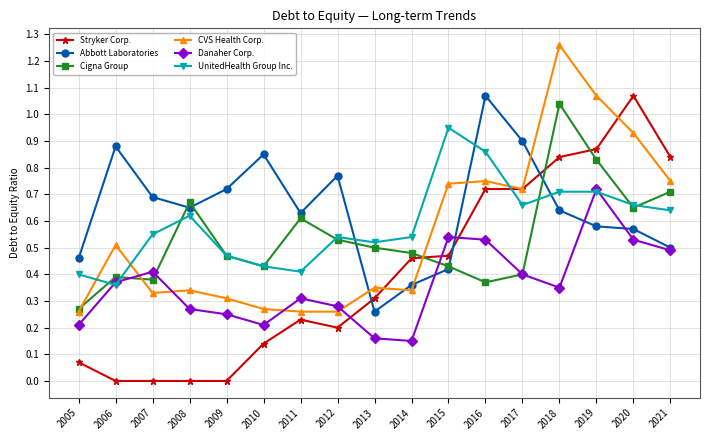

After their last crossing, which series has the higher values: Danaher Corp. or Stryker Corp.?

Stryker Corp.